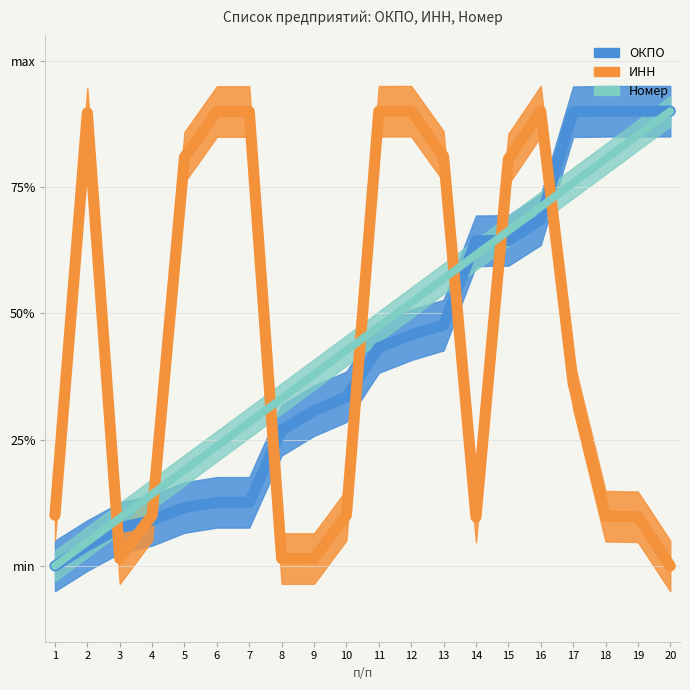

True or false: Номер has more than 1 interior local peaks.

False